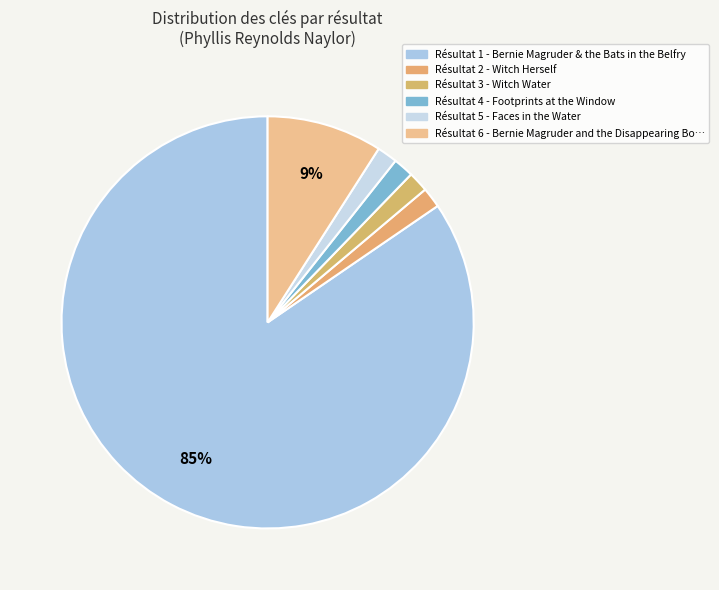

How many slices are in this pie chart?

6